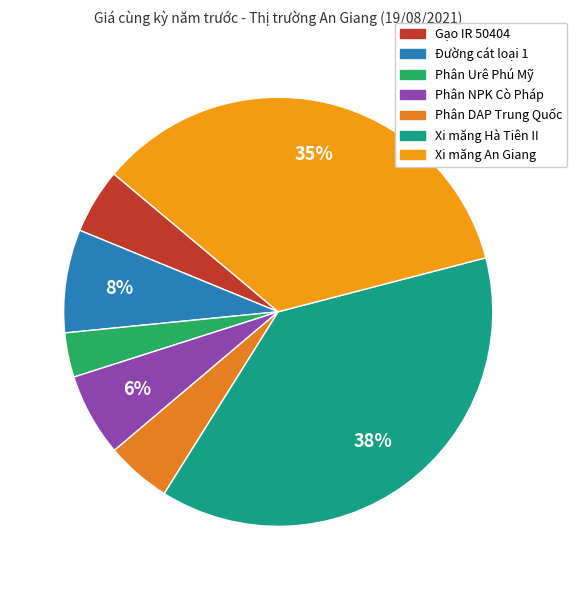

Rank the categories by value from highest to lowest.

Xi măng Hà Tiên II, Xi măng An Giang, Đường cát loại 1, Phân NPK Cò Pháp, Gạo IR 50404, Phân DAP Trung Quốc, Phân Urê Phú Mỹ